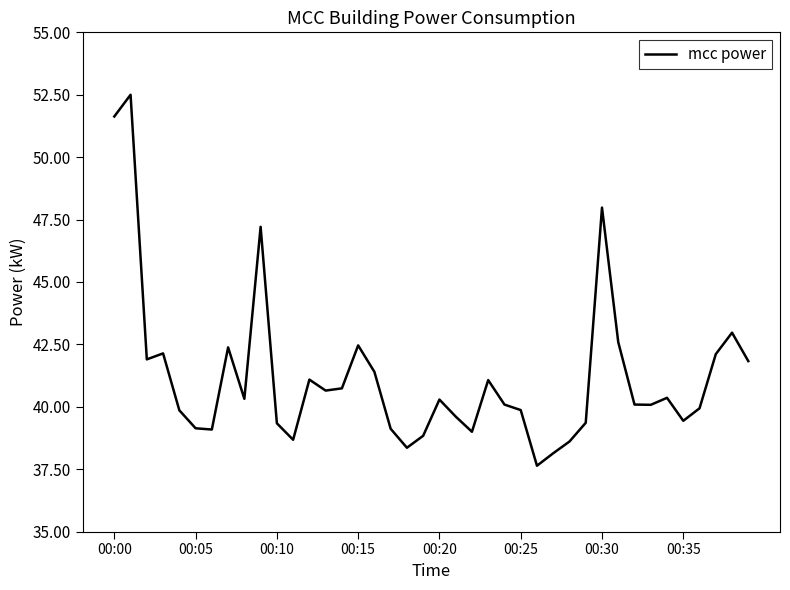

What is the maximum value shown in the chart?

52.5